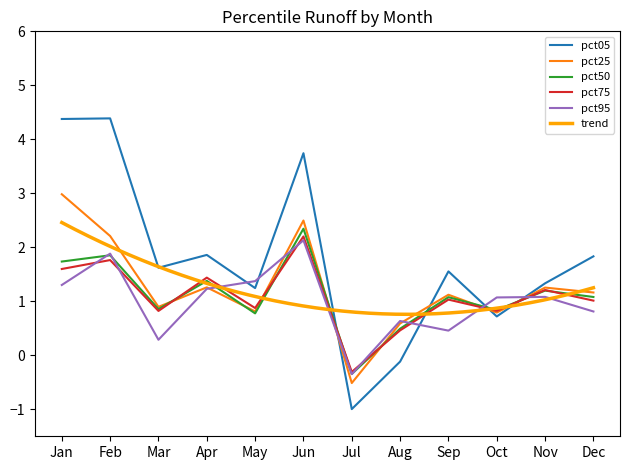

What is the approximate value of pct25 at Jul?

-0.5